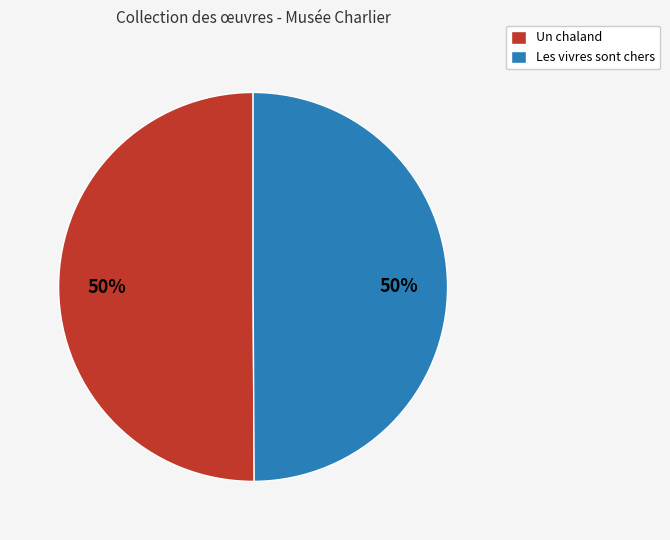

The Un chaland slice represents 58% of the pie. True or false?

False